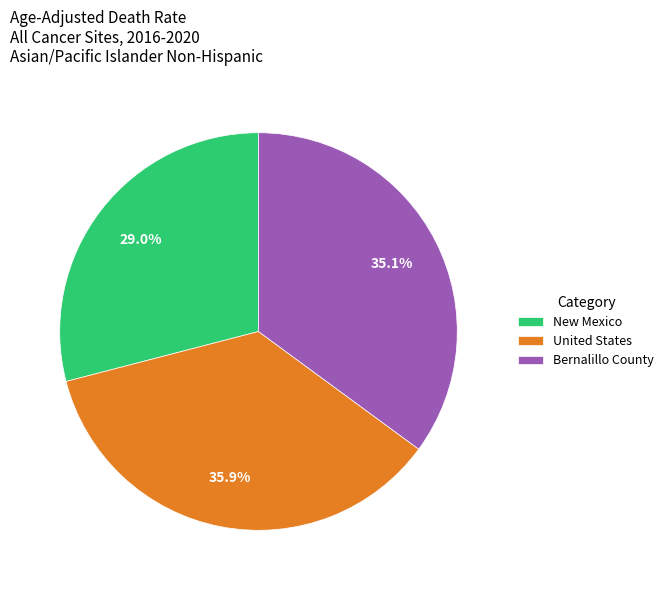

True or false: United States accounts for 25% of the total.

False